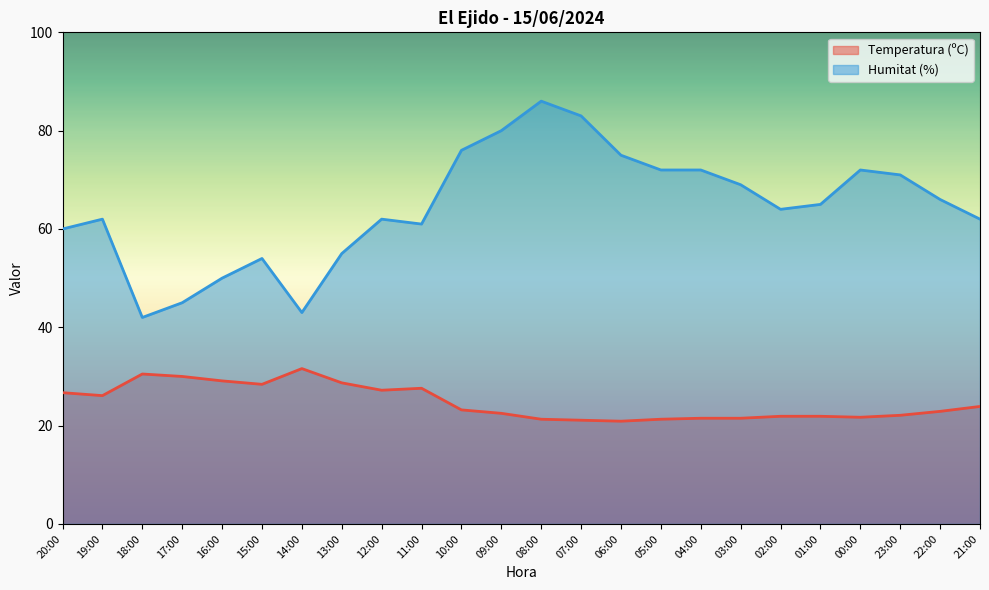

At which category does the chart reach its peak across all series?

08:00